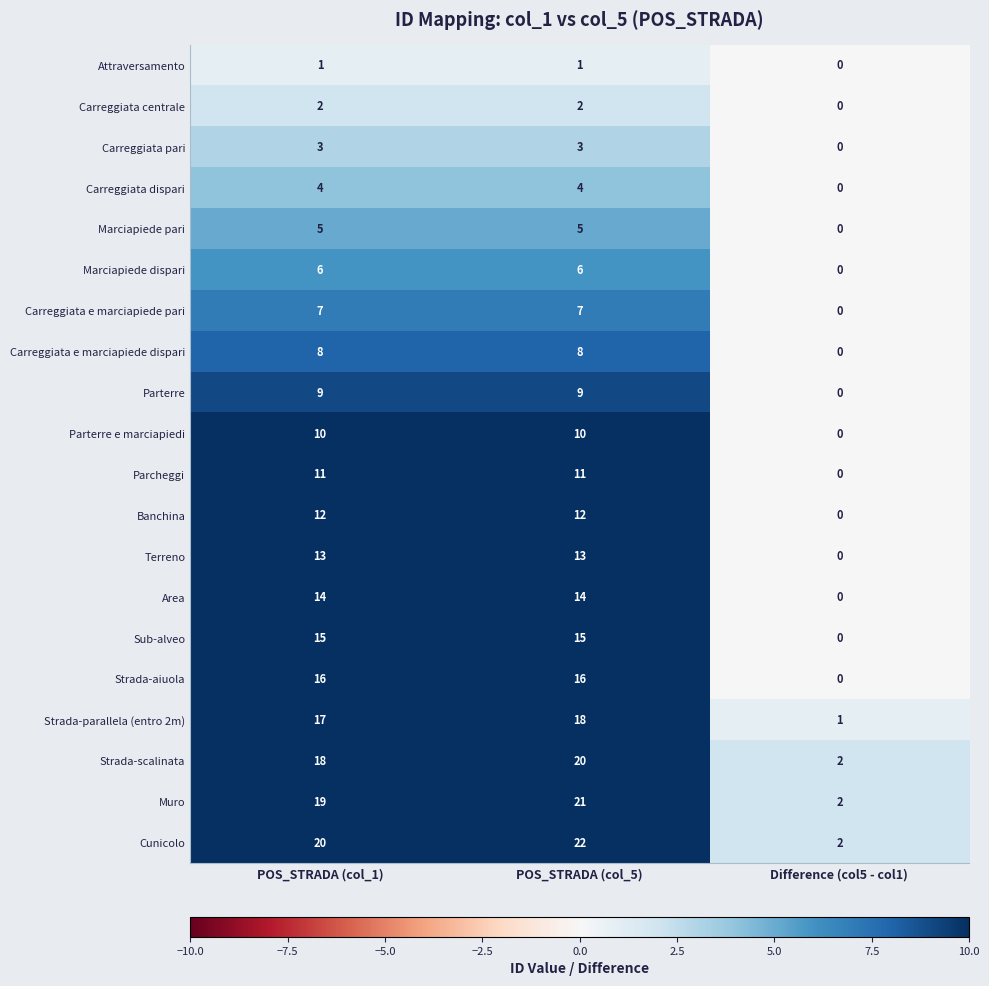

List the series in order of their peak value, lowest first.

Attraversamento, Carreggiata centrale, Carreggiata pari, Carreggiata dispari, Marciapiede pari, Marciapiede dispari, Carreggiata e marciapiede pari, Carreggiata e marciapiede dispari, Parterre, Parterre e marciapiedi, Parcheggi, Banchina, Terreno, Area, Sub-alveo, Strada-aiuola, Strada-parallela (entro 2m), Strada-scalinata, Muro, Cunicolo